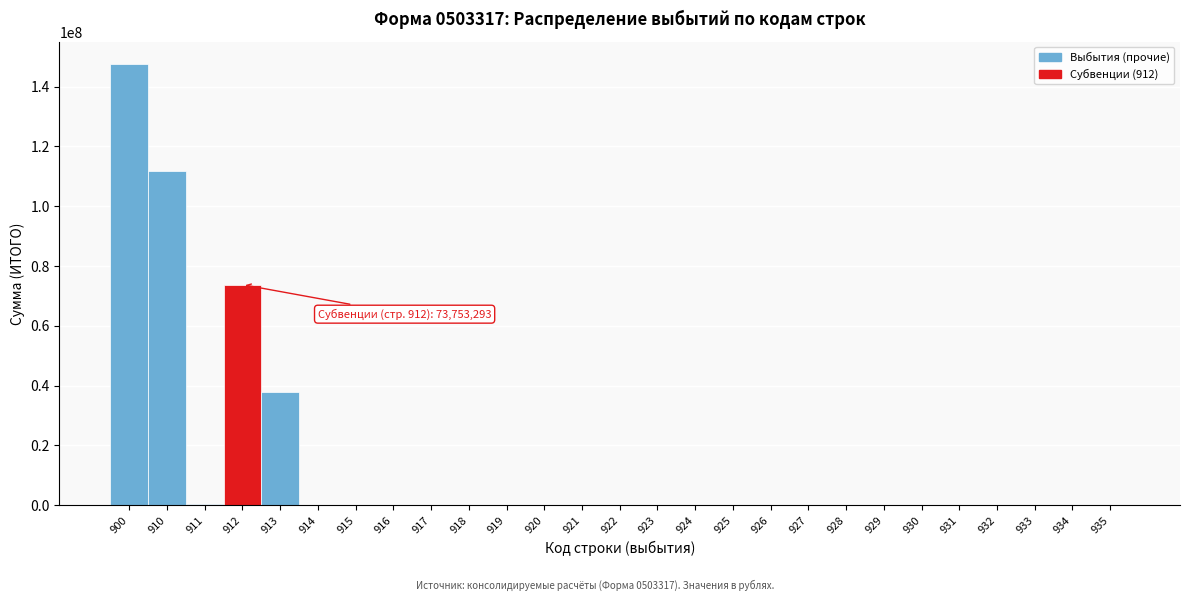

The value at 914 is 0.0. True or false?

True